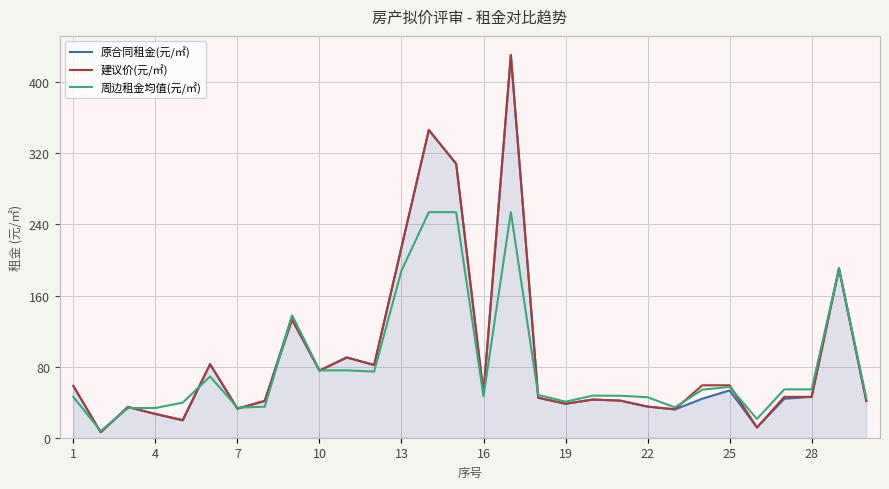

What is the minimum value for 原合同租金(元/㎡)?

6.2